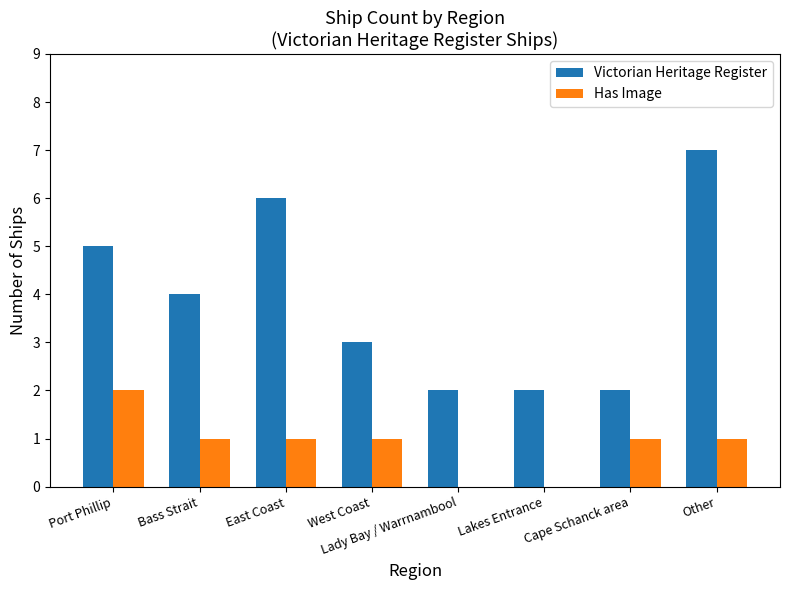

How many series are shown in this chart?

2